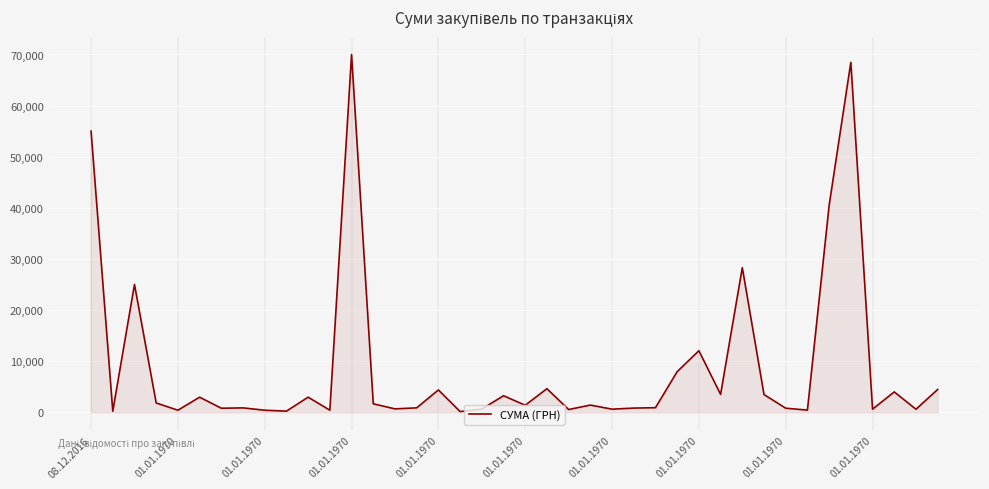

What is the maximum value shown in the chart?

69984.0